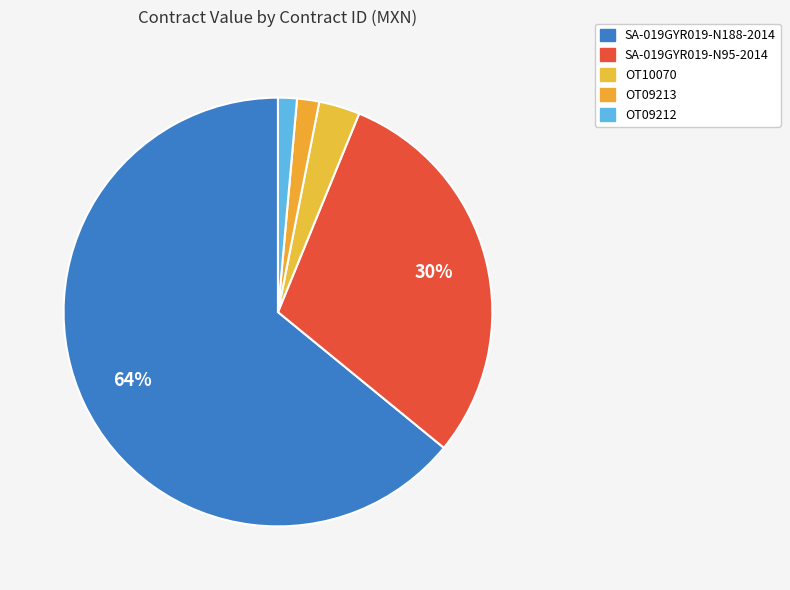

To the nearest percent, what percentage of the pie is SA-019GYR019-N188-2014?

64%